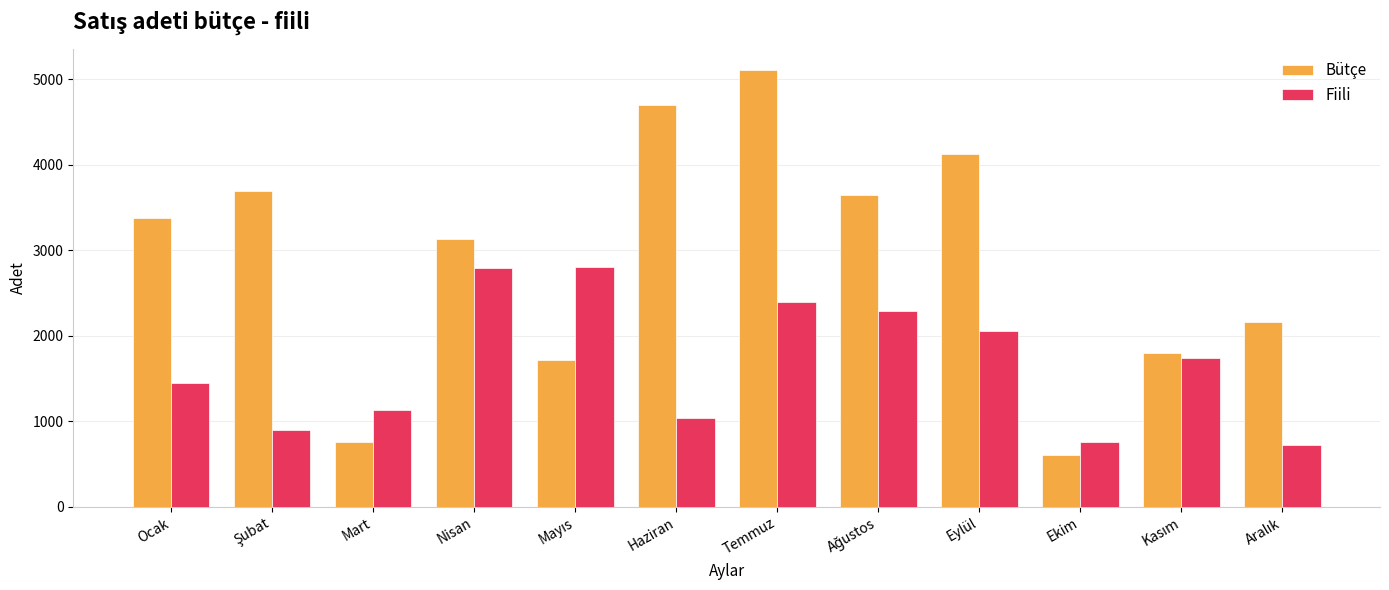

True or false: Bütçe has a value of 5539 at Eylül.

False